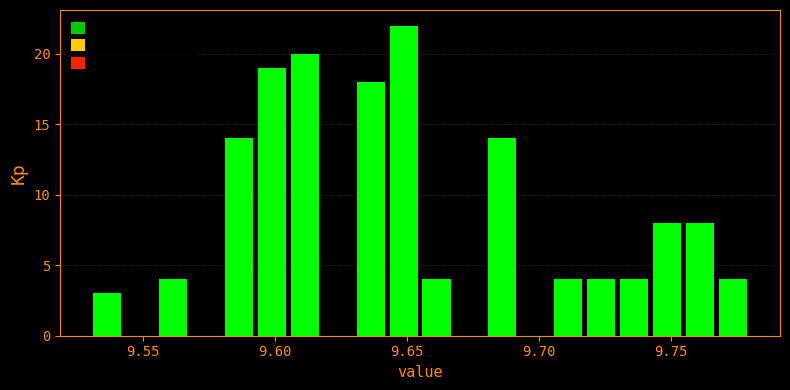

Around what value on the x-axis is the tallest bar? Give the approximate position of its centre, as read against the axis.

9.650